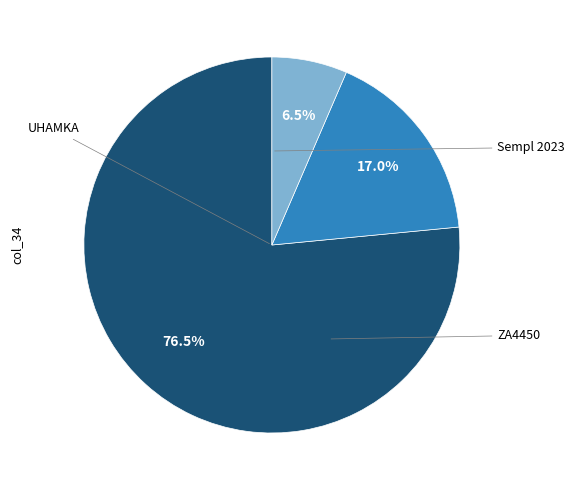

Does any single category account for the majority?

Yes